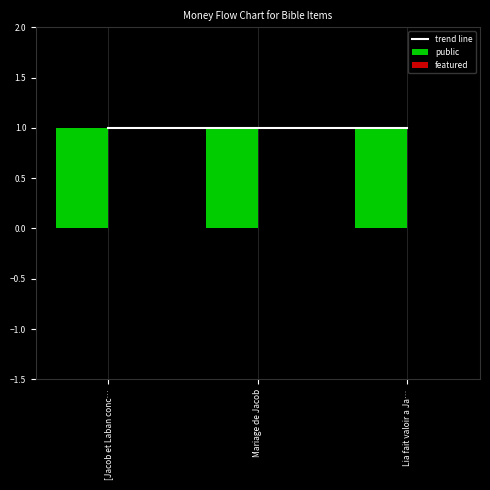

Where is public nearest to the value 1?

[Jacob et Laban conc…